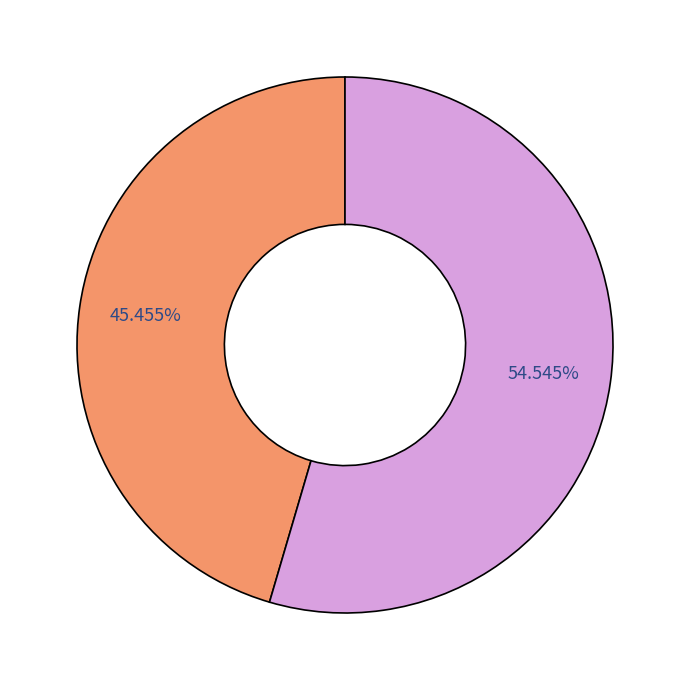

Is there a majority slice in this chart?

Yes